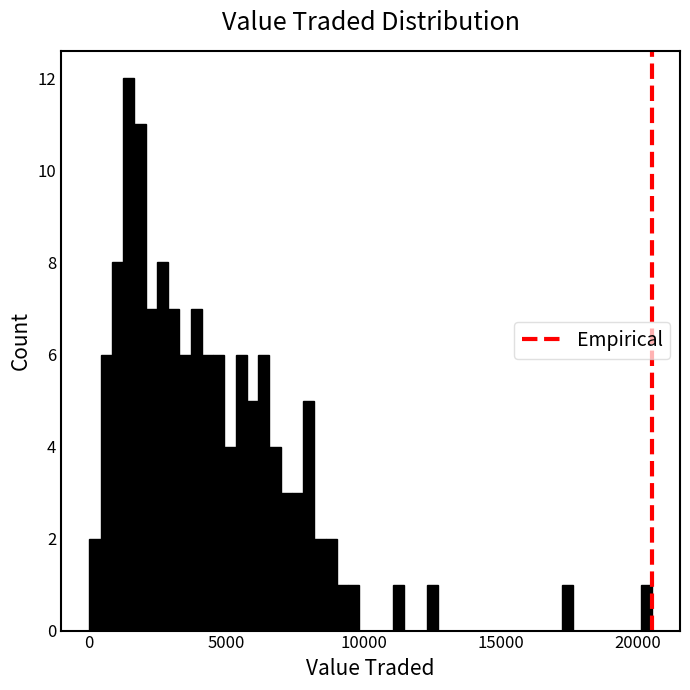

Read against the x-axis, roughly where is the centre of the tallest bar?

1500